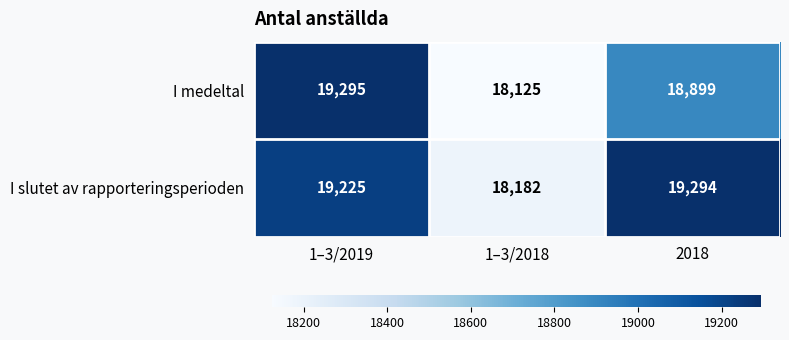

What is the total value across all series at 2018?

38193